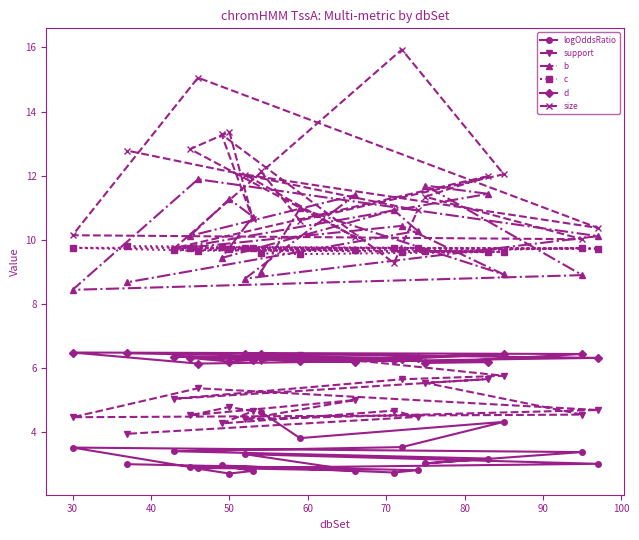

What is the lowest value of the b series?

8.4